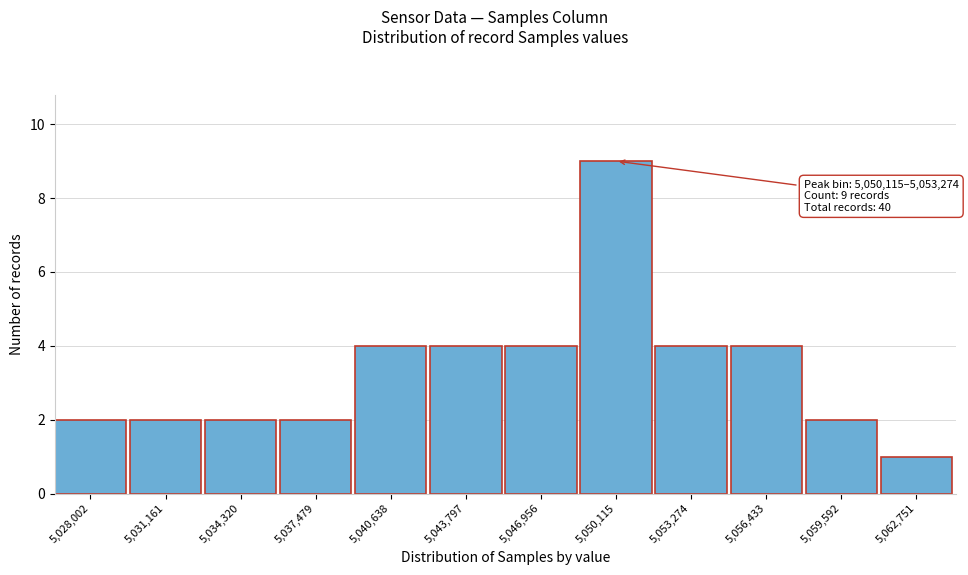

Reading right to left, transcribe all the data shown in this chart.

5,062,751=1	5,059,592=2	5,056,433=4	5,053,274=4	5,050,115=9	5,046,956=4	5,043,797=4	5,040,638=4	5,037,479=2	5,034,320=2	5,031,161=2	5,028,002=2